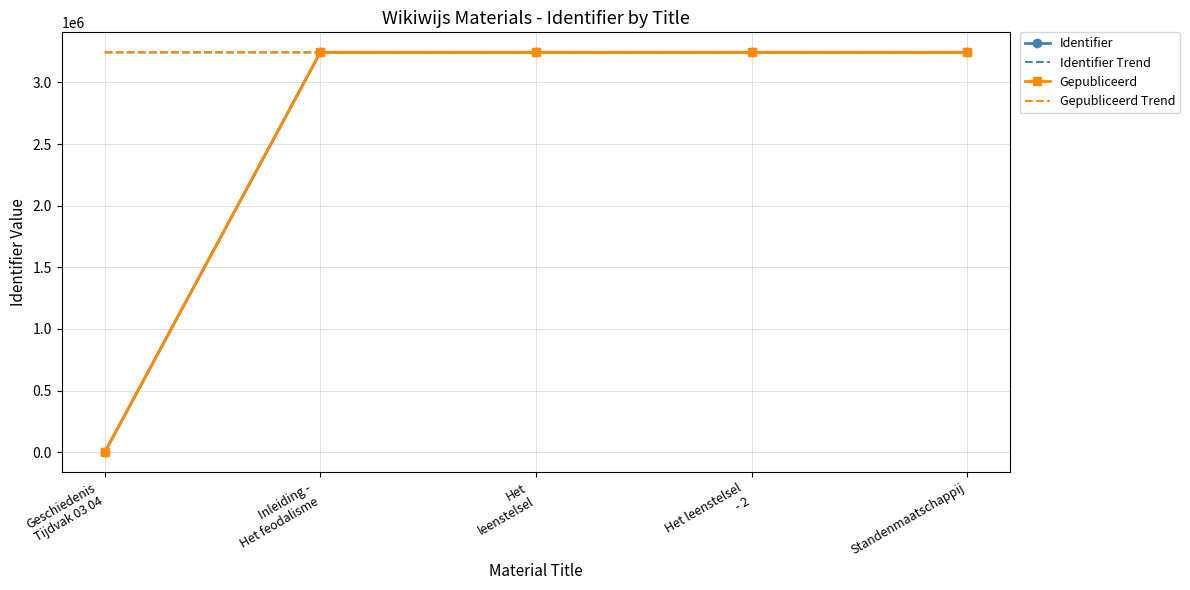

What is the label of the 5th point from the right?

Geschiedenis
Tijdvak 03 04